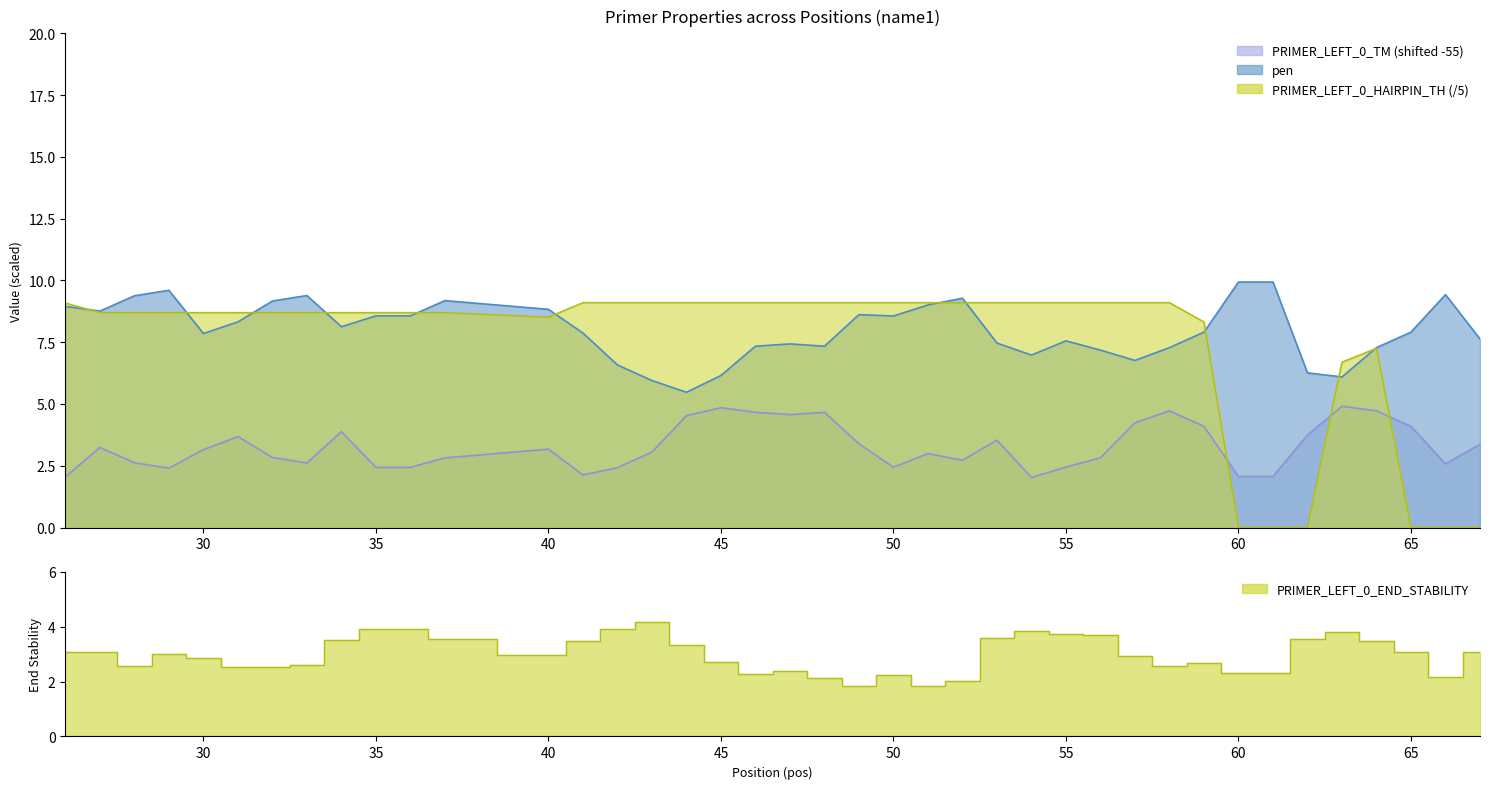

Count the number of categories in the chart.

40